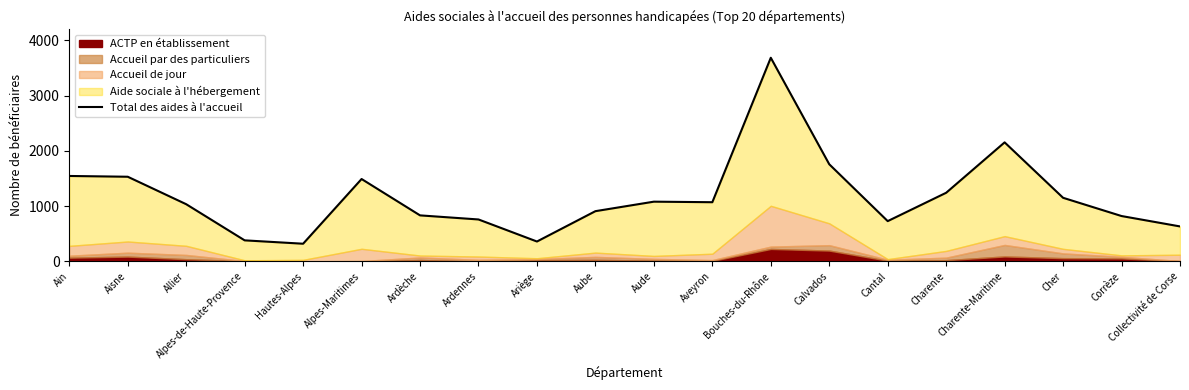

Is it true that the value at Aisne is 1532?

True